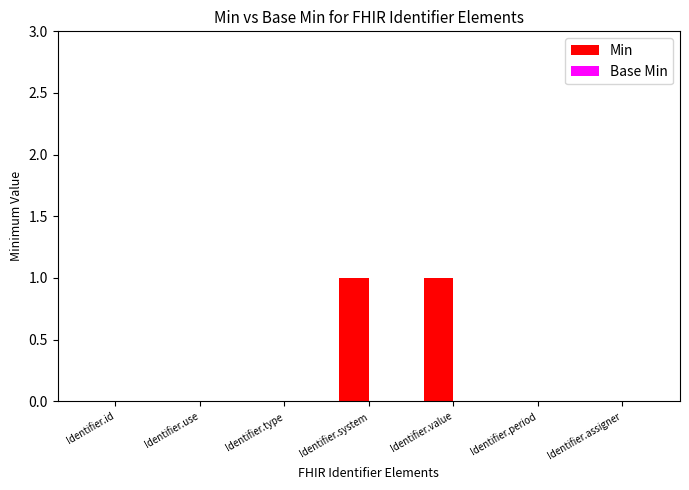

Are the bars horizontal?

No